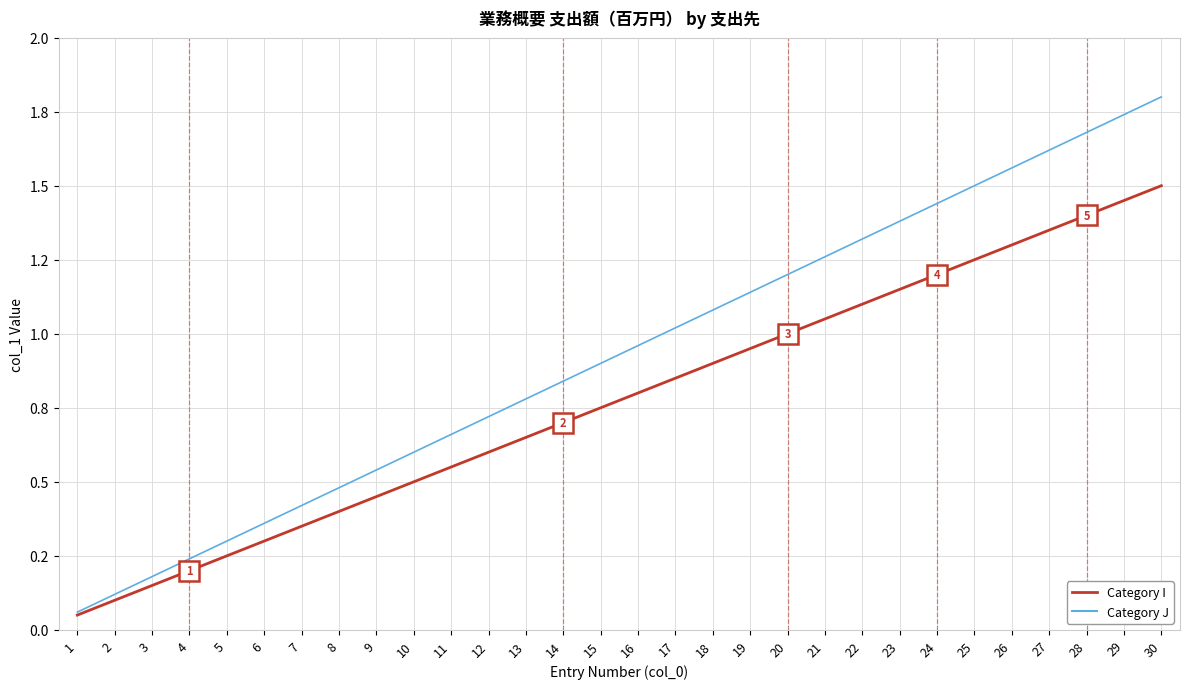

Rank the categories by Category I value from highest to lowest.

30, 29, 28, 27, 26, 25, 24, 23, 22, 21, 20, 19, 18, 17, 16, 15, 14, 13, 12, 11, 10, 9, 8, 7, 6, 5, 4, 3, 2, 1